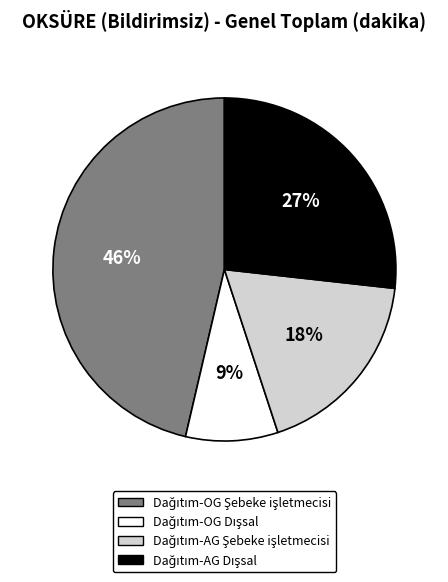

Is there a majority slice in this chart?

No